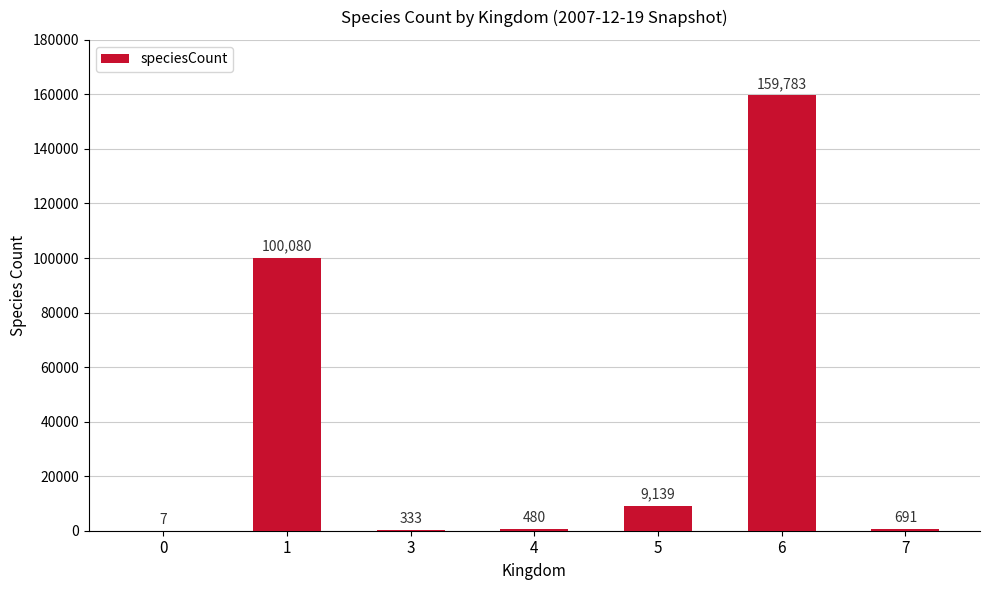

How many categories are shown in the chart?

7